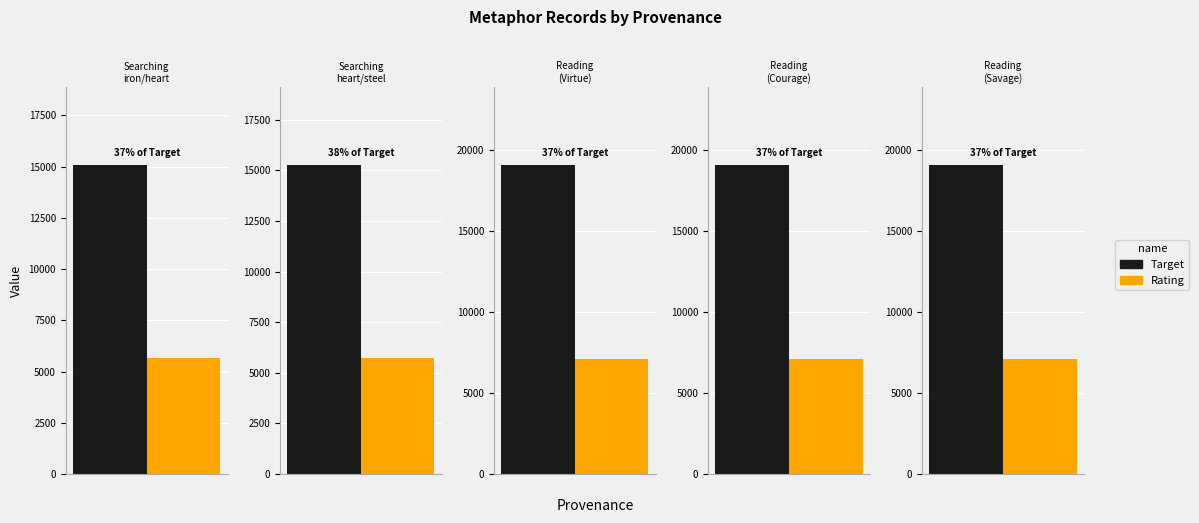

The value of Rating at Reading (Courage) is 7080. True or false?

True